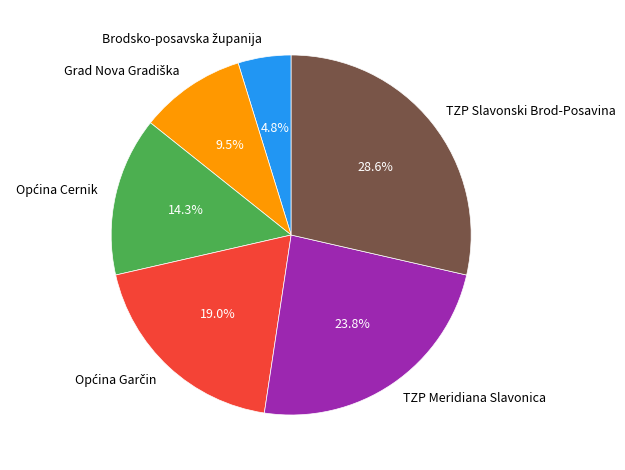

What portion of the pie excludes TZP Meridiana Slavonica?

76.2%